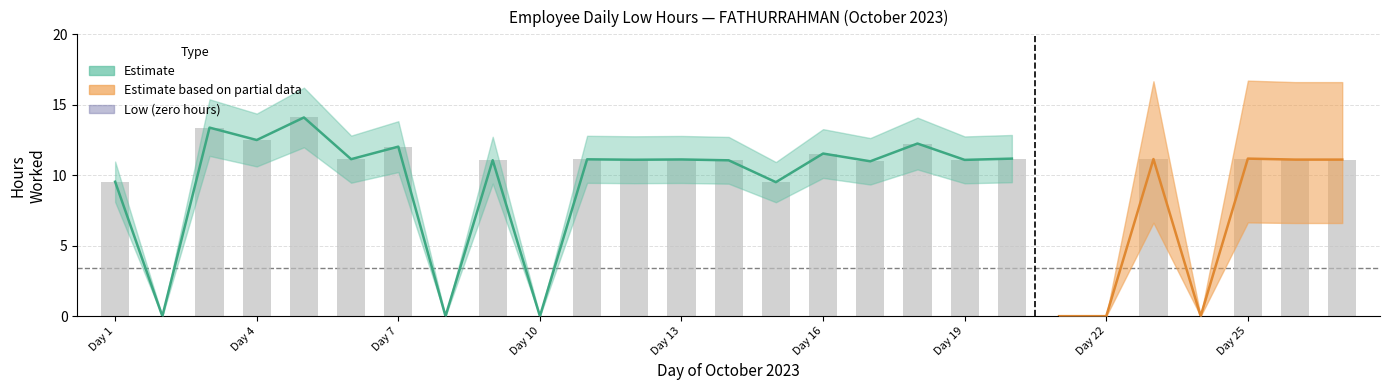

What is the greatest value displayed?

14.1